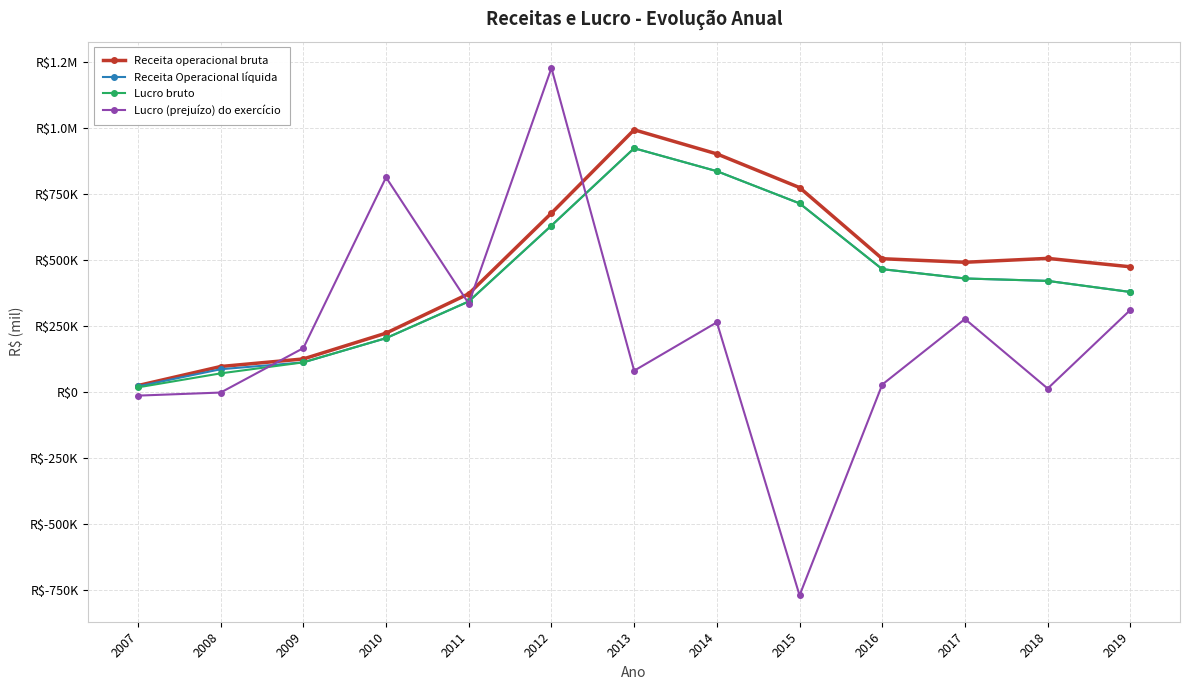

What is the difference between the Receita Operacional líquida values at 2010 and 2013?

719205.7